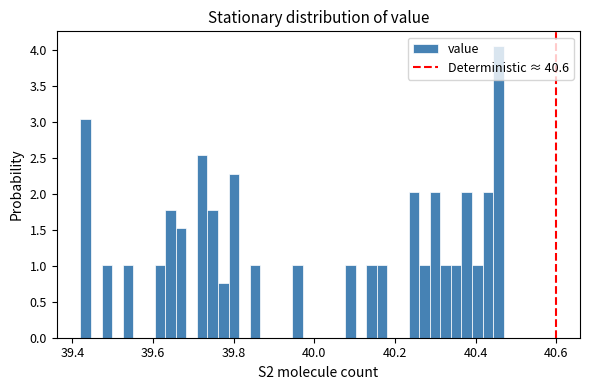

Read against the x-axis, roughly where is the centre of the tallest bar?

40.46